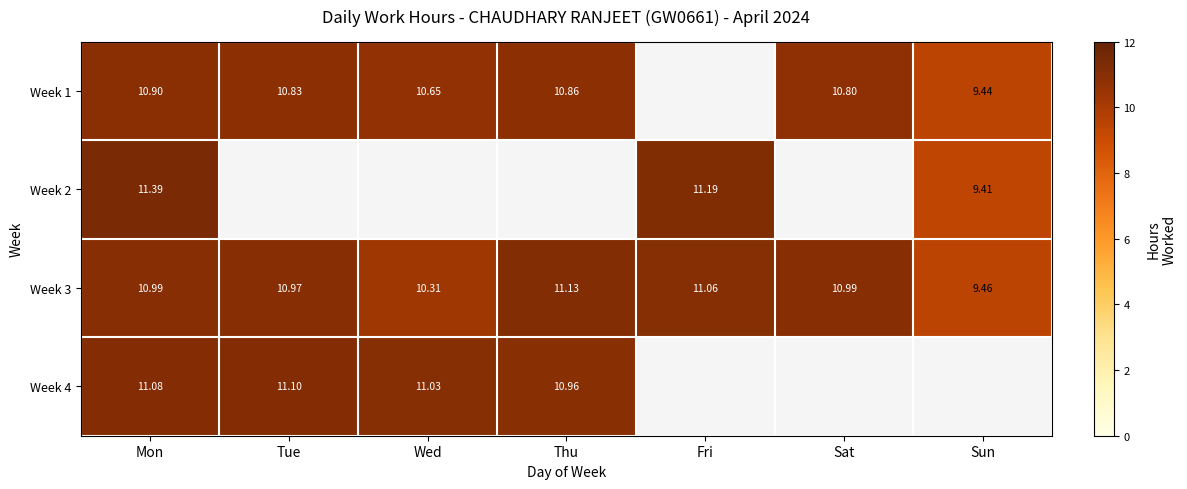

What is the greatest value displayed?

11.4